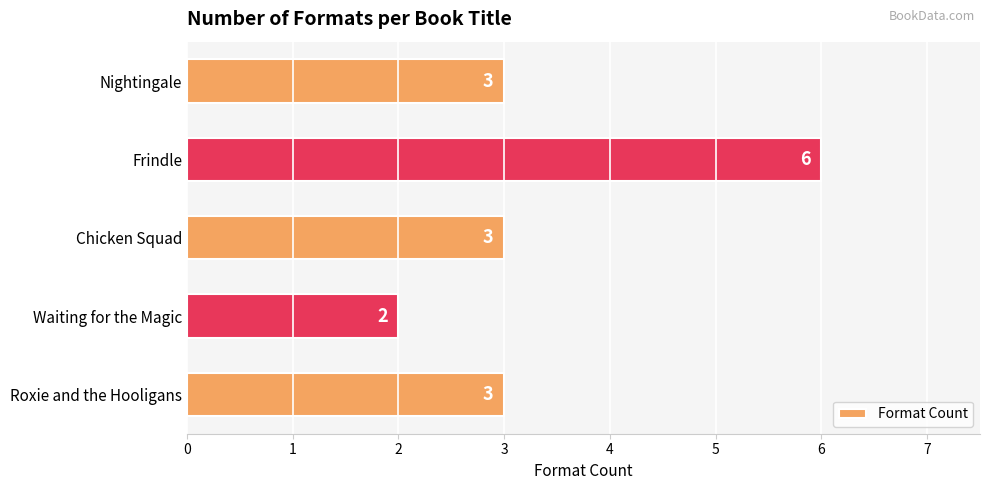

What is the label of the 4th bar from the top?

Waiting for the Magic